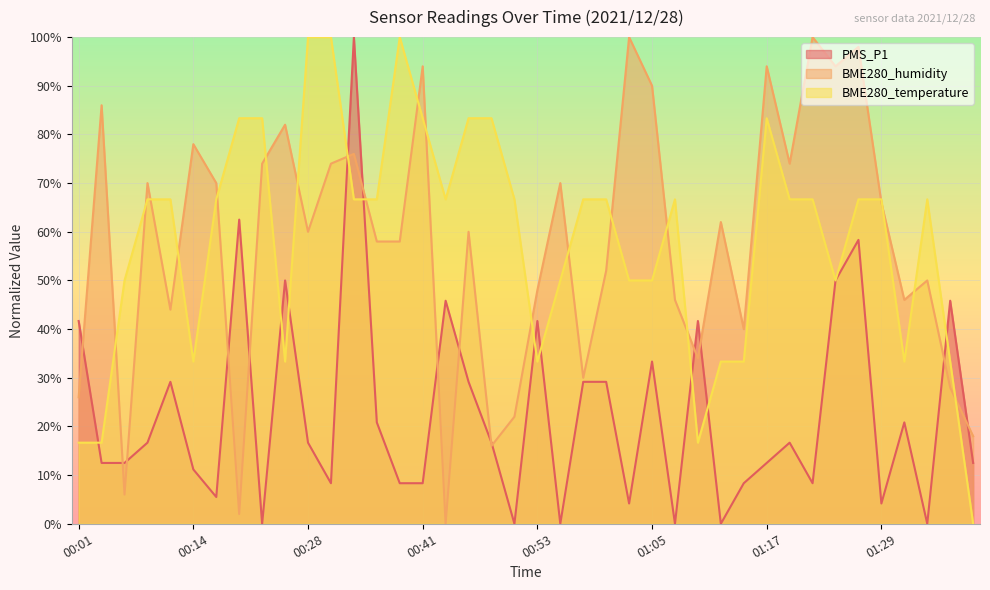

At which category does BME280_humidity reach its first local valley?

00:06